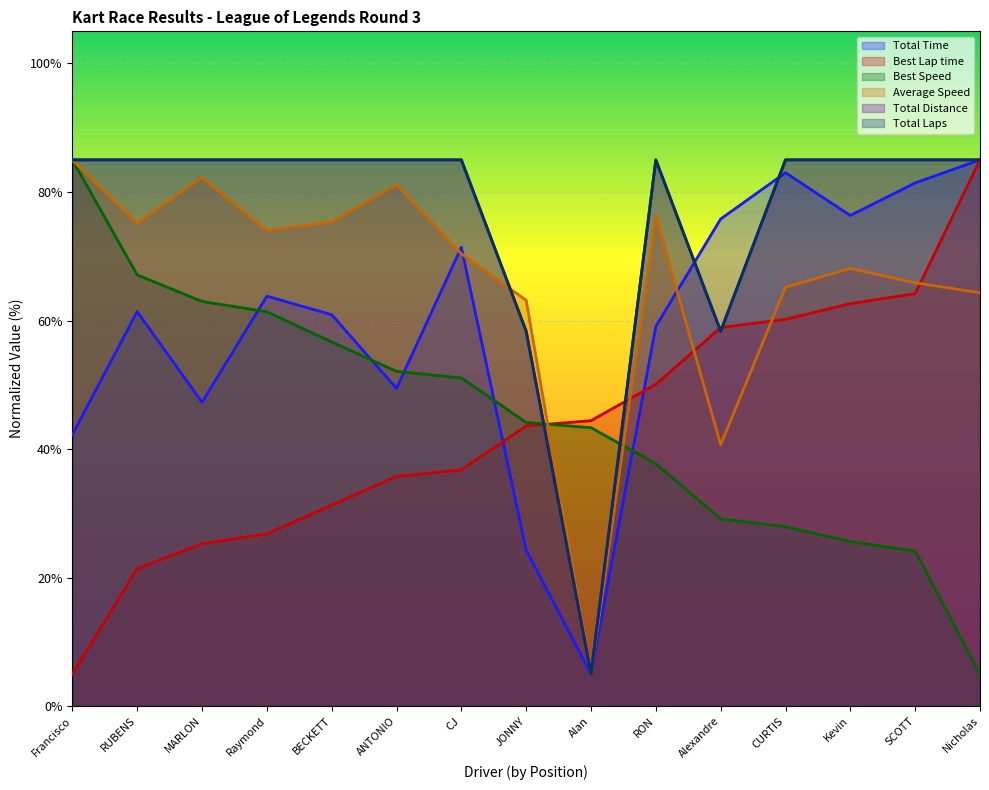

Does the chart display data point markers on the line(s)?

No